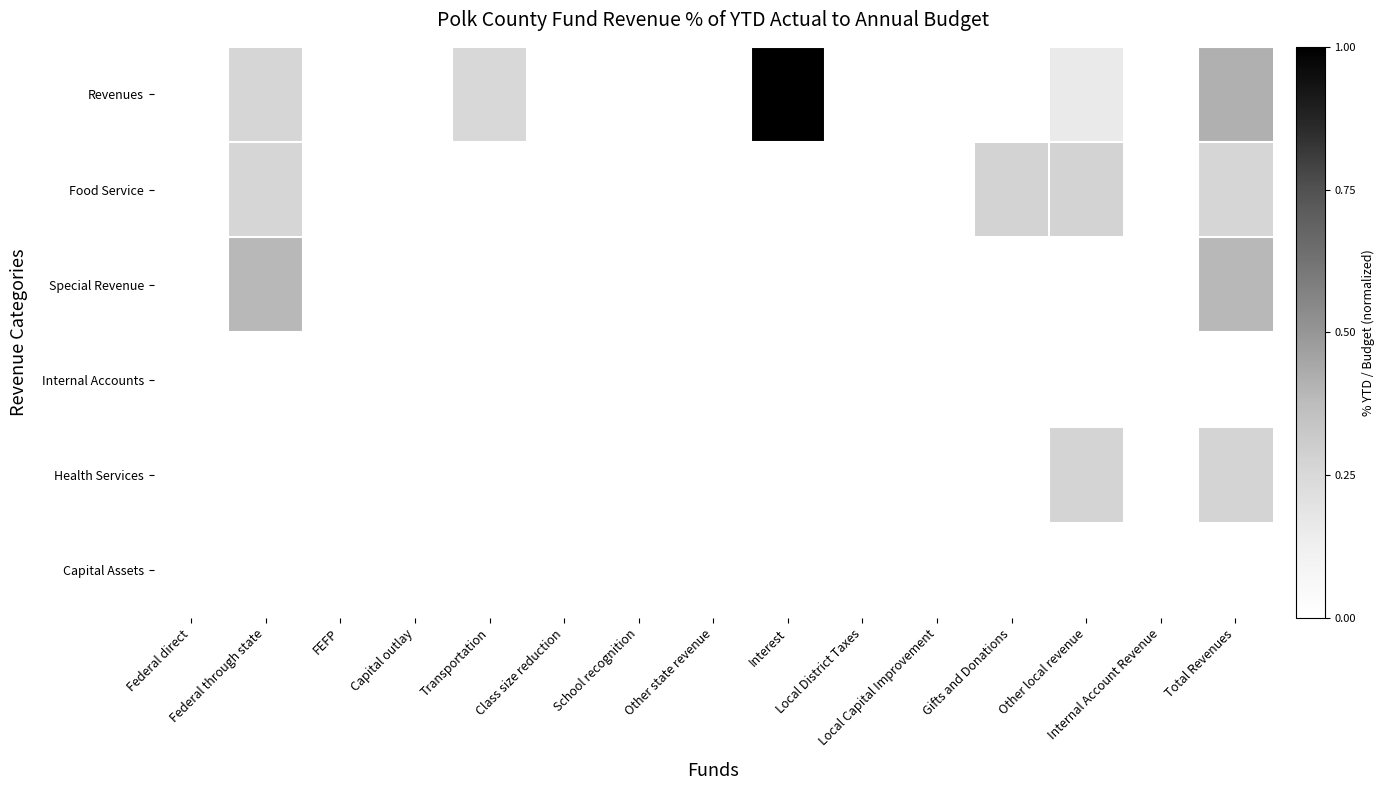

Which category has the lowest value across all series?

Federal direct